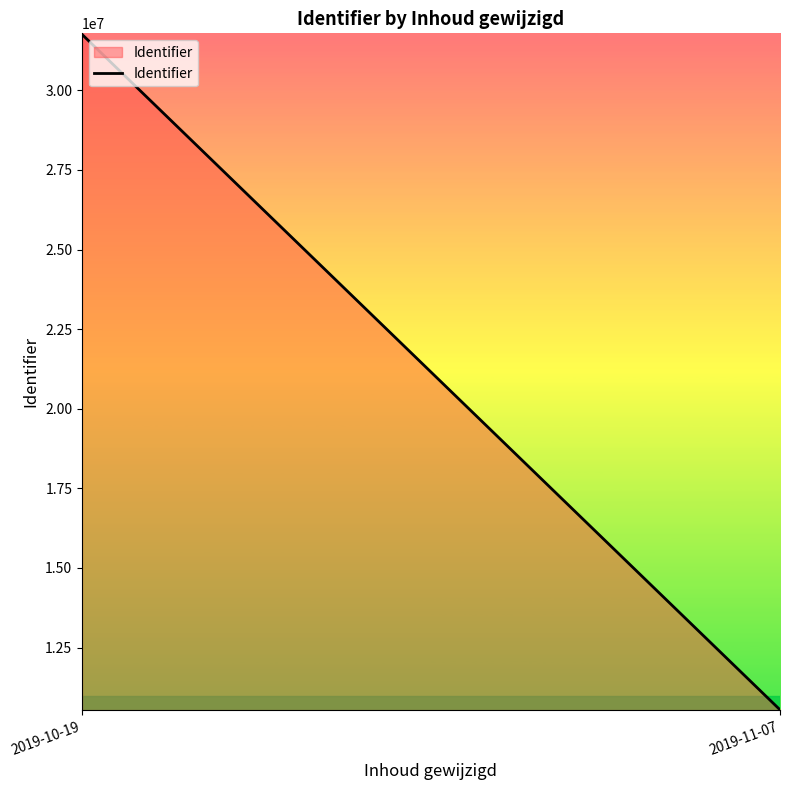

What is the value of the 1st point from the left?

31758070